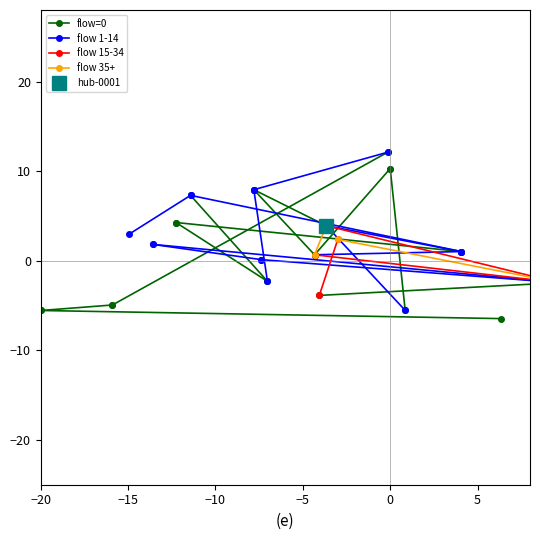

The value of flow 1-14 at −20 is 1.3. True or false?

False